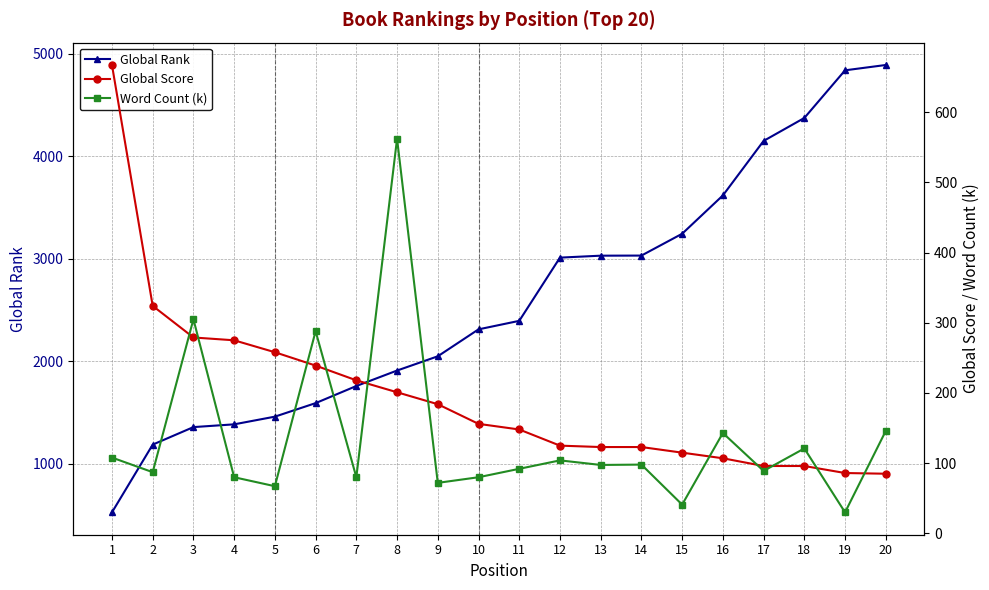

Is it true that Word Count (k) equals 120.4 at 2?

False